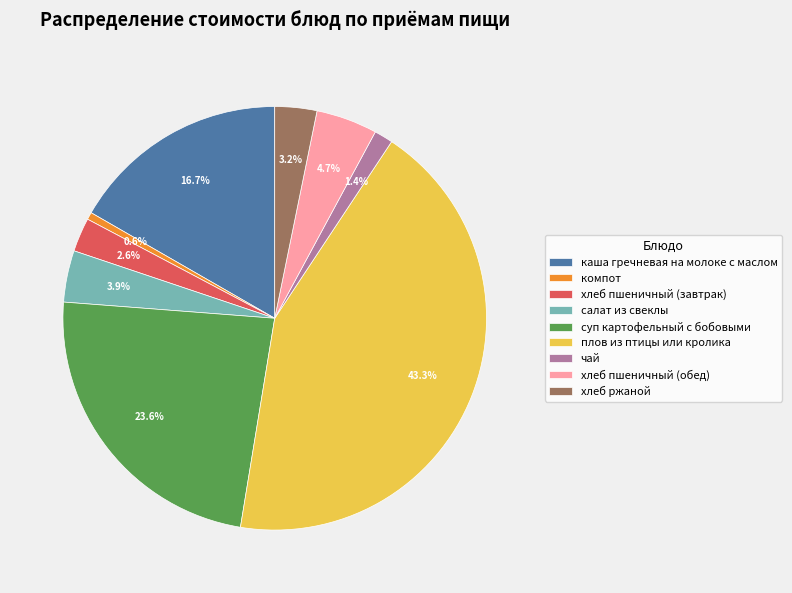

Approximately how many times larger is the value at суп картофельный с бобовыми compared to плов из птицы или кролика?

0.5